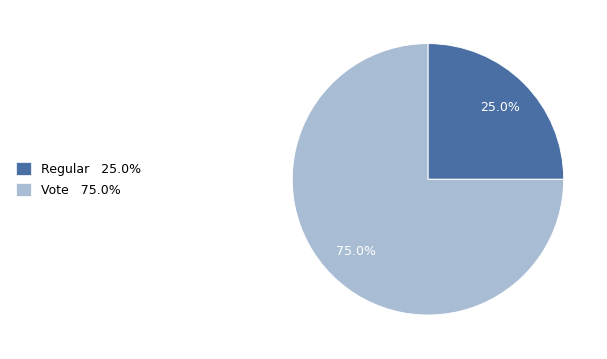

Which category accounts for the majority?

Vote